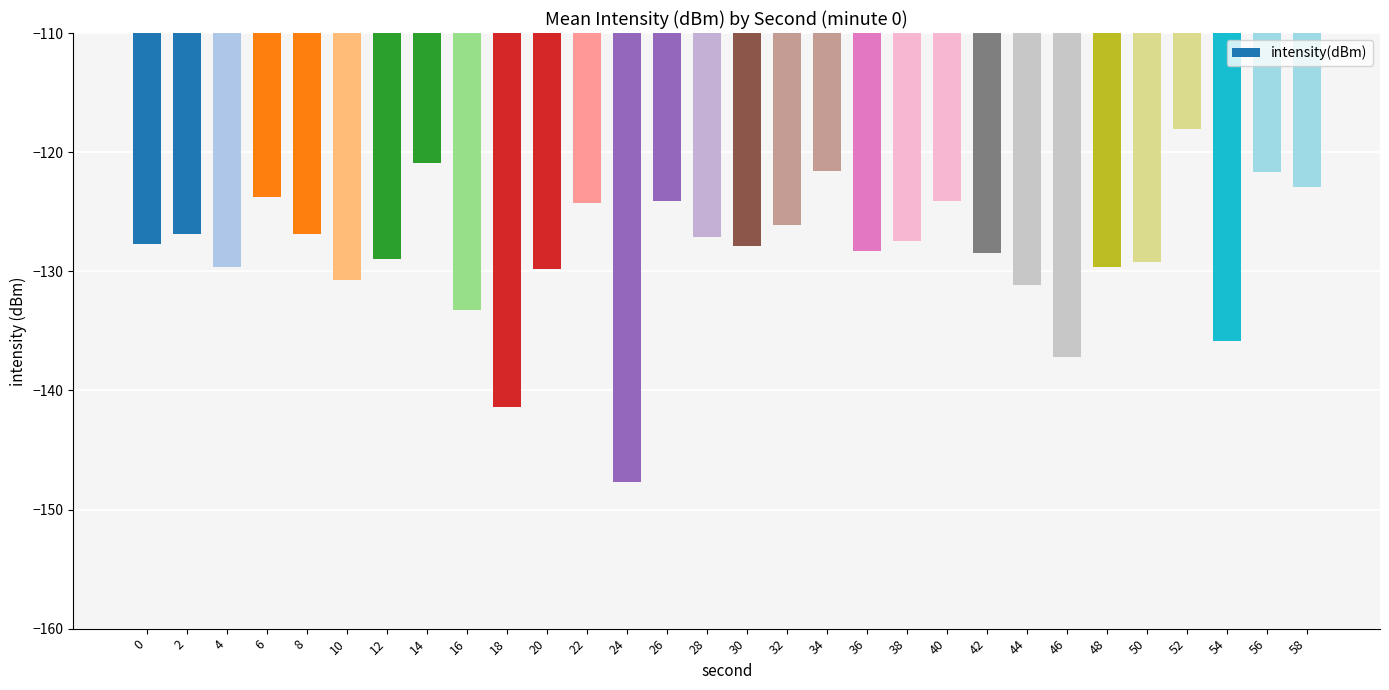

What is the difference between the values at 12 and 48?

0.7